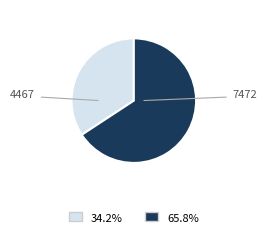

Is there any slice that represents more than half of the pie?

Yes